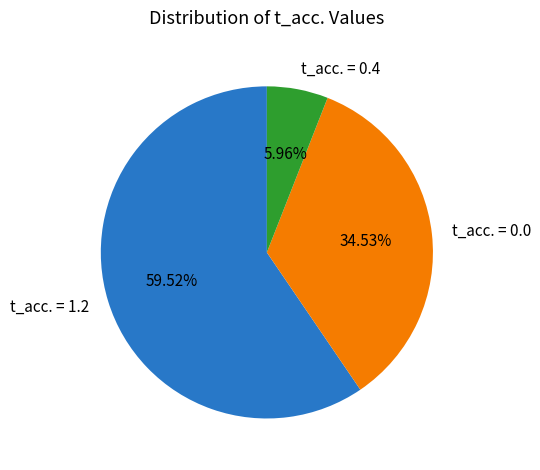

Do t_acc. = 0.0 and t_acc. = 0.4 together represent more than half of the pie?

No